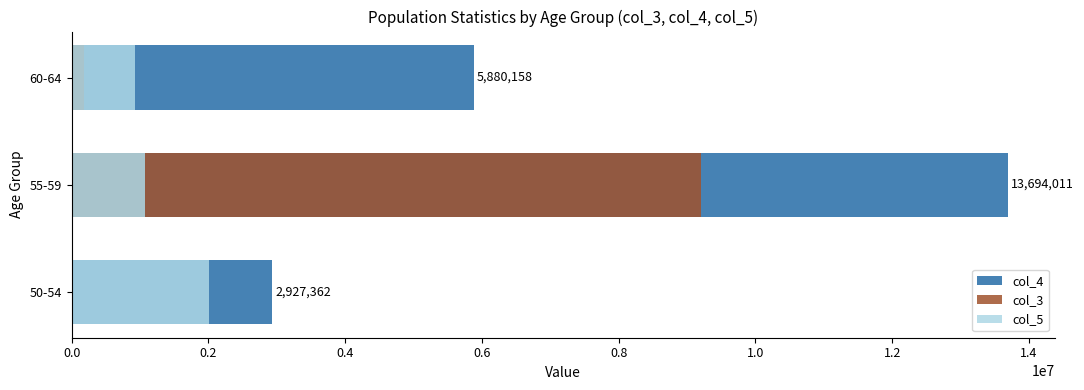

What is the value of the col_3 bar at the 3rd from the left?

176809